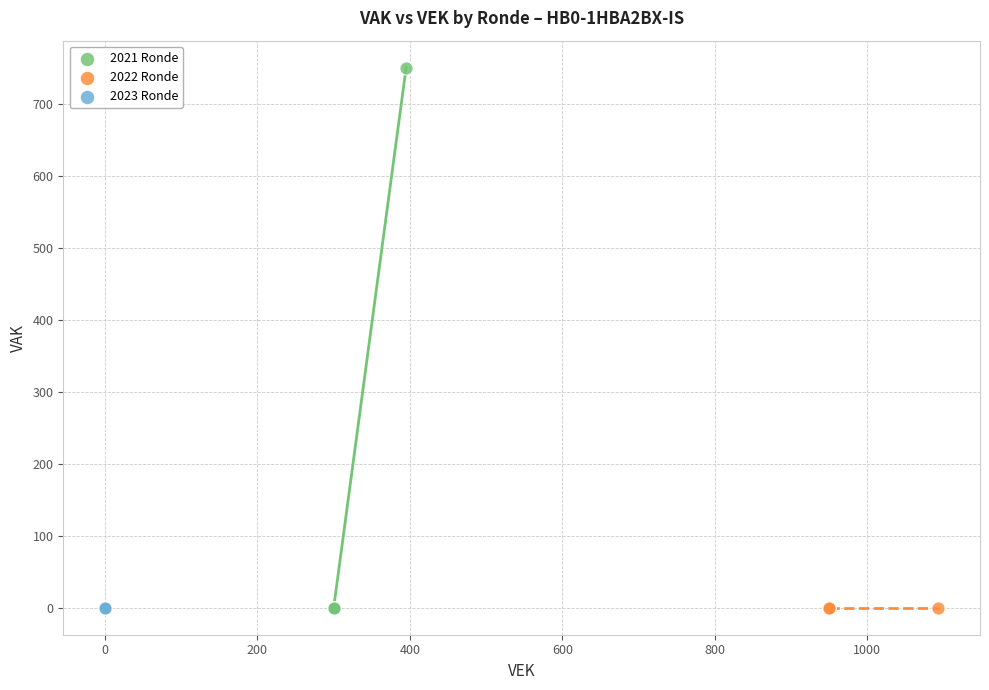

Which series reaches the maximum Y coordinate?

2021 Ronde